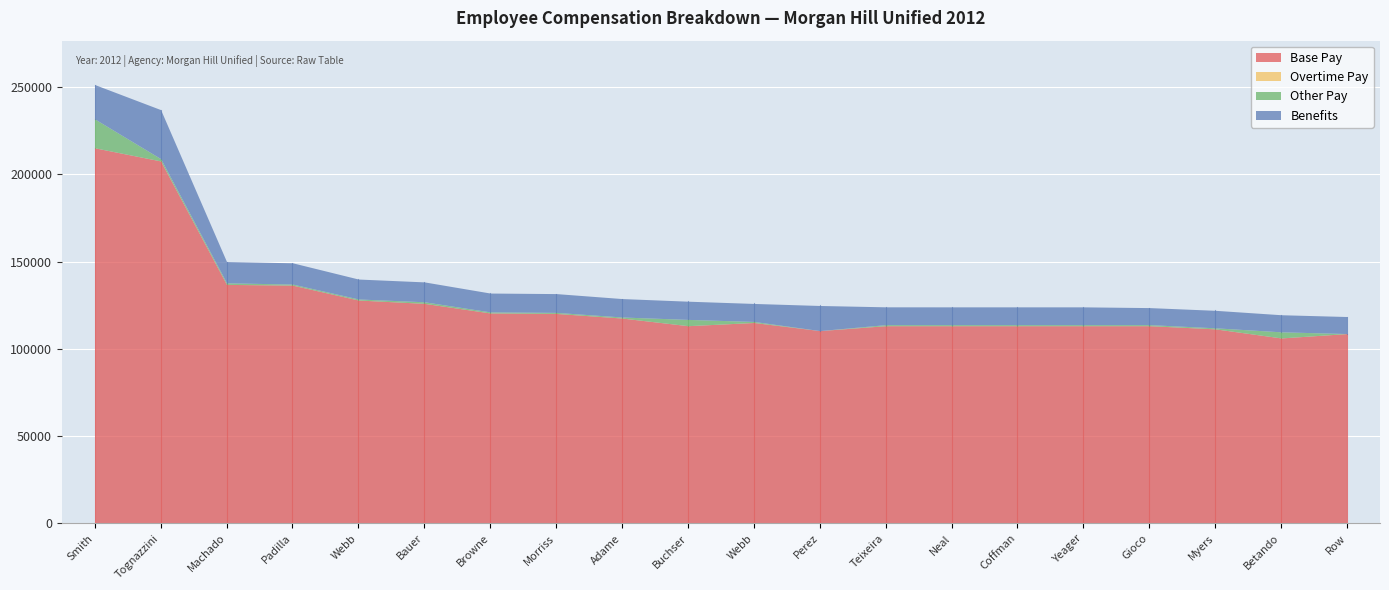

How many lines are shown in the chart?

4